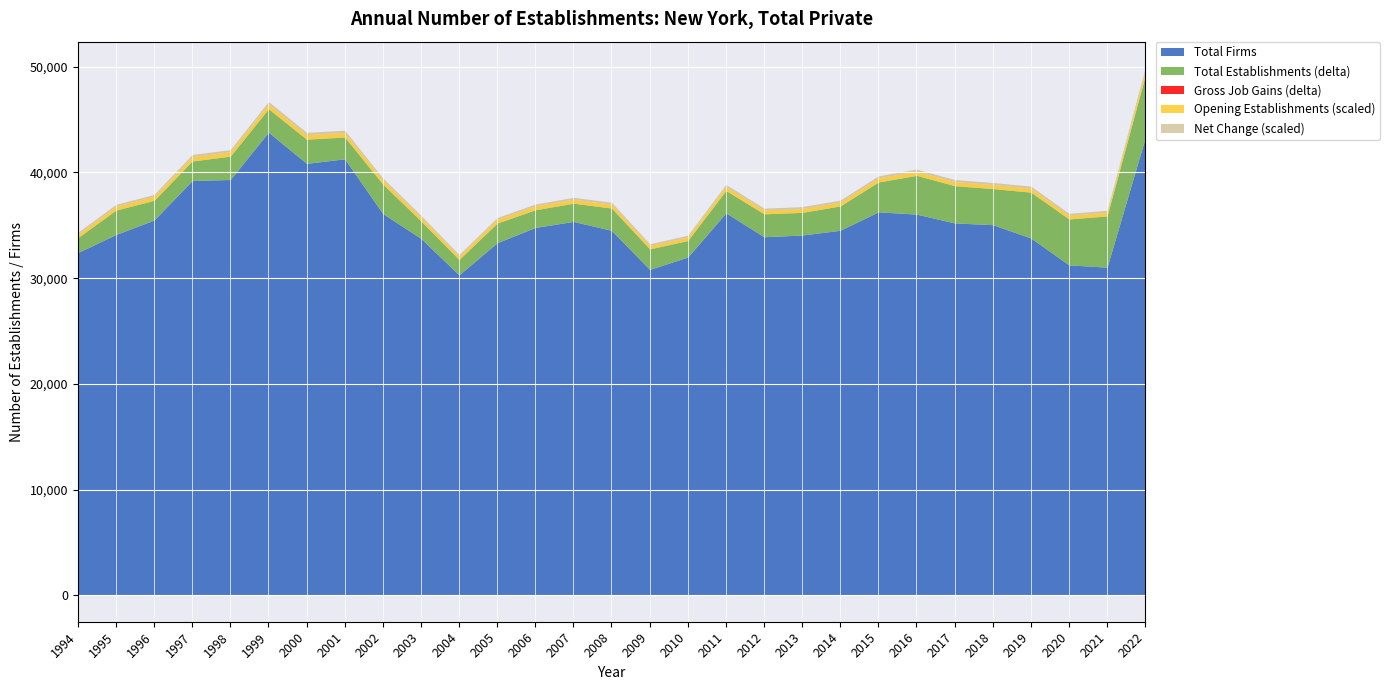

What is the value of the Opening Establishments point at the 4th from the left?

41082